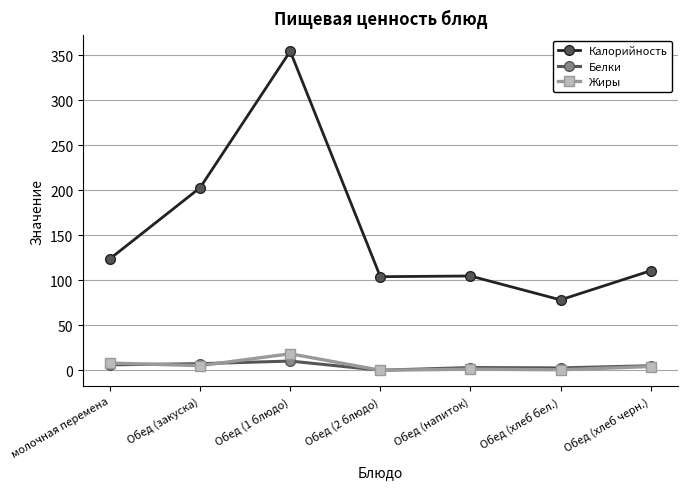

What is the average value of the Жиры series?

5.3